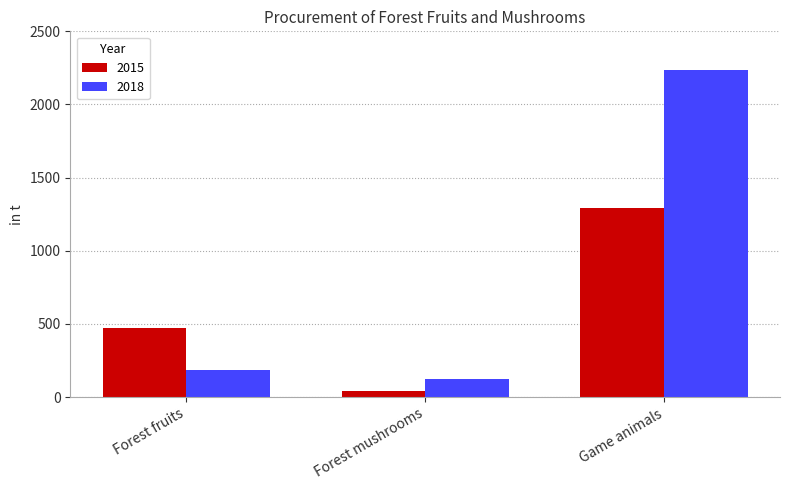

What is the value of the 2015 bar at the 2nd from the left?

41